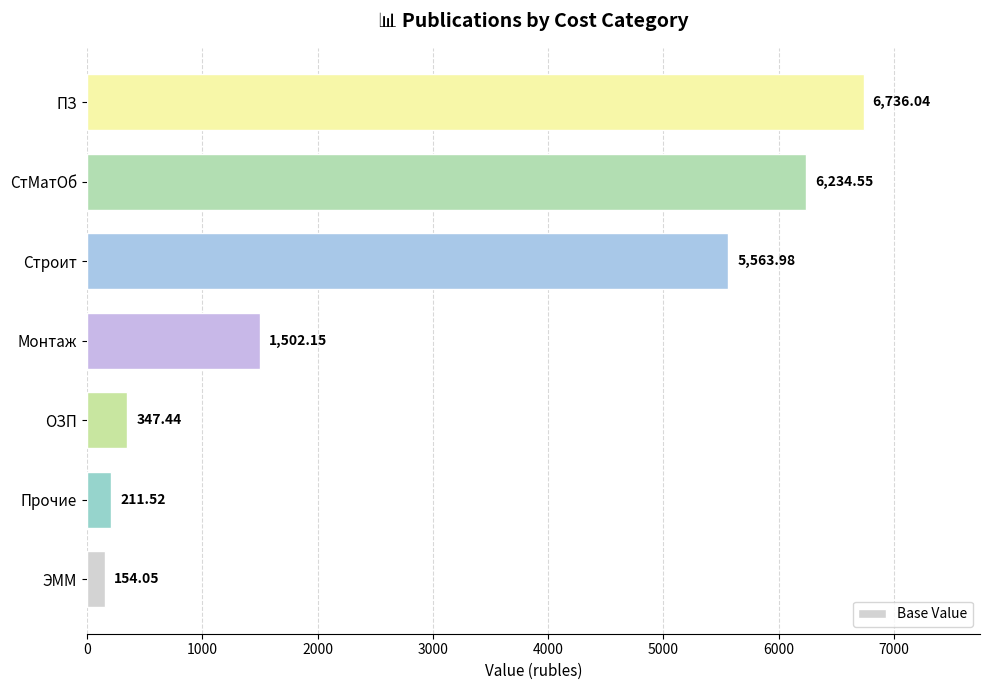

List the labels in order of value, largest first.

ПЗ, СтМатОб, Строит, Монтаж, ОЗП, Прочие, ЭММ